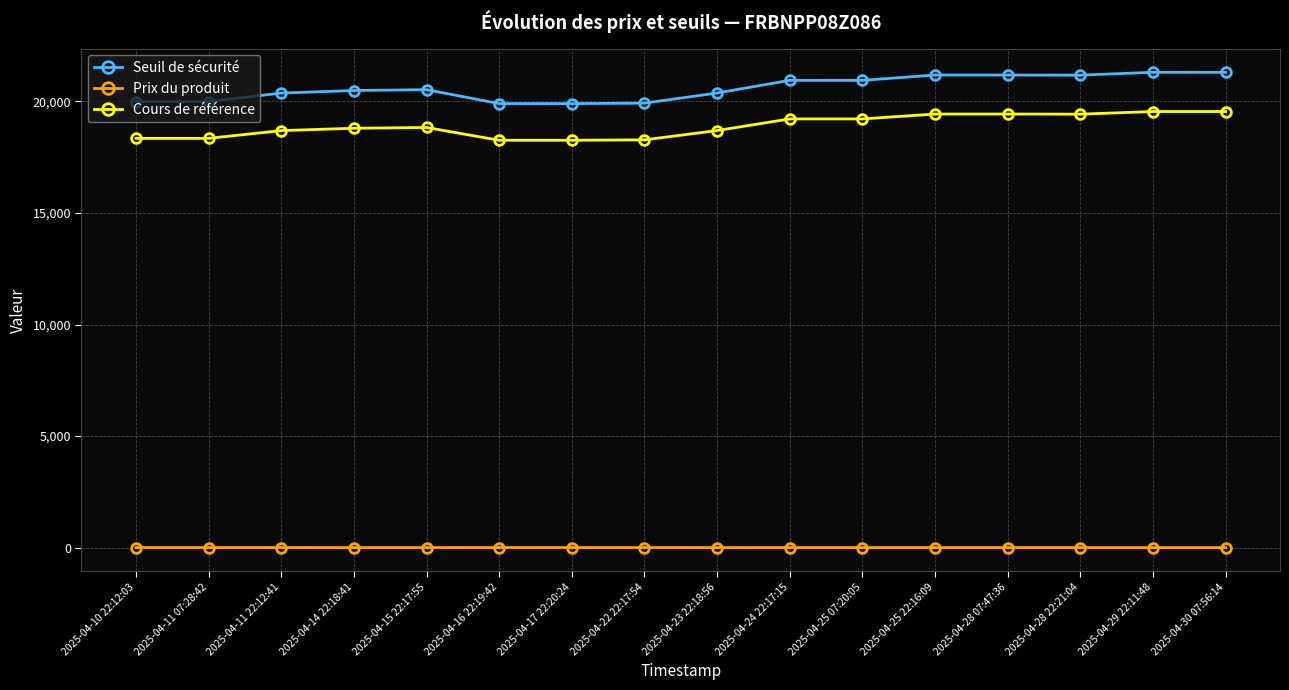

What is the minimum value for Prix du produit?

2.3